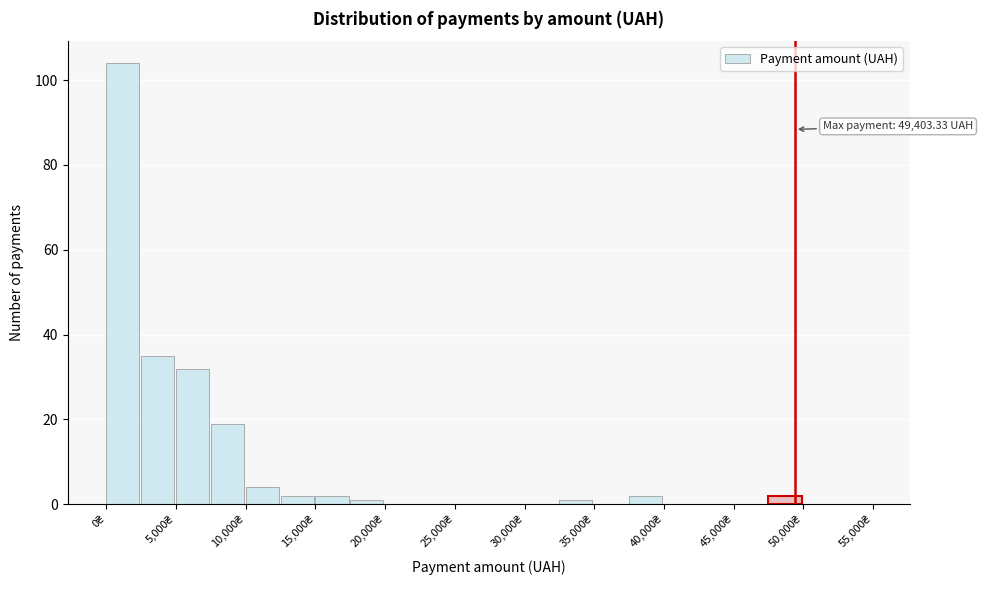

Over which range of the x-axis is the bar tallest?

0 to 2500